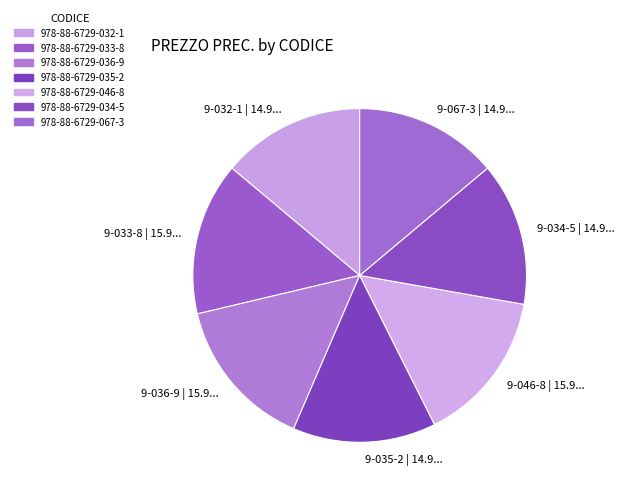

Which category has the biggest portion of the pie?

978-88-6729-033-8